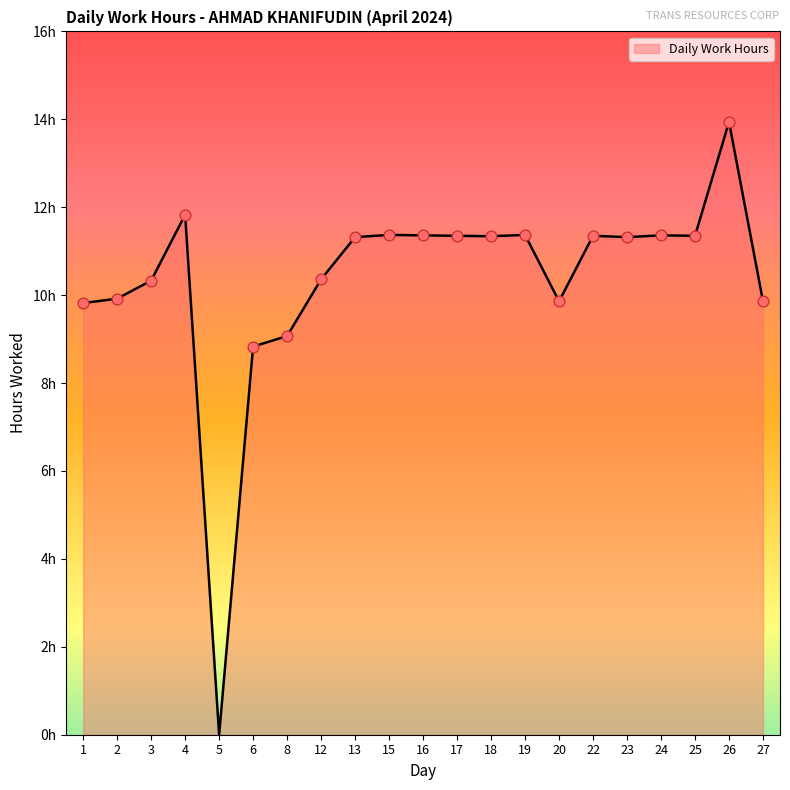

Which has a higher value, 15 or 19?

15